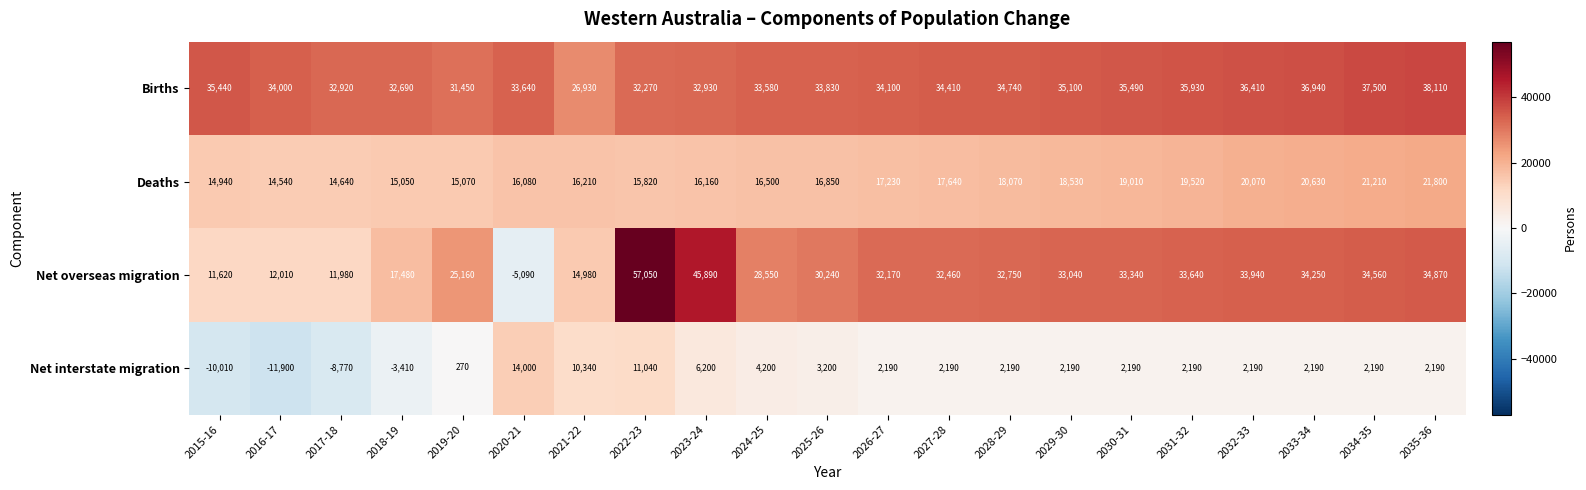

At which category is the sum across all series the highest?

2022-23